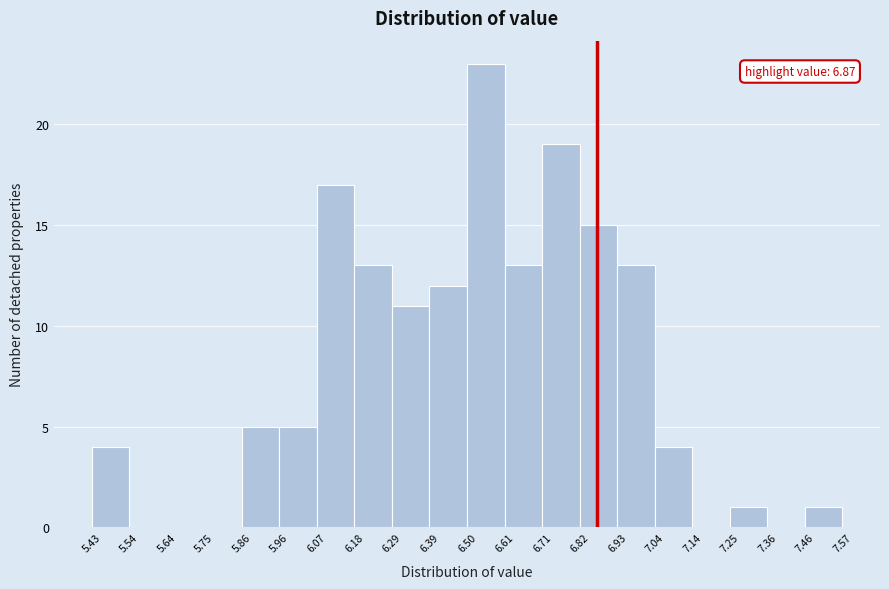

Over which range of the x-axis is the bar tallest?

6.50 to 6.61